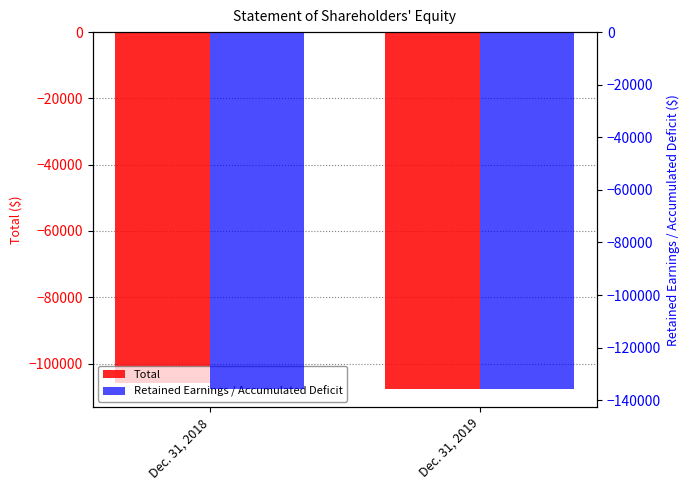

Reading left to right, what are all the values shown in this chart?

Total: Dec. 31, 2018=-105958	Dec. 31, 2019=-107758
Retained Earnings / Accumulated Deficit: Dec. 31, 2018=-135837	Dec. 31, 2019=-135837